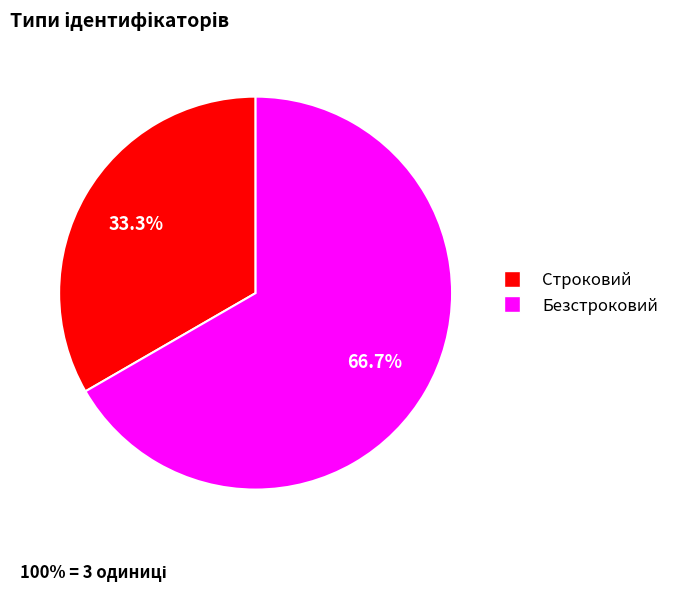

True or false: Строковий accounts for 22% of the total.

False